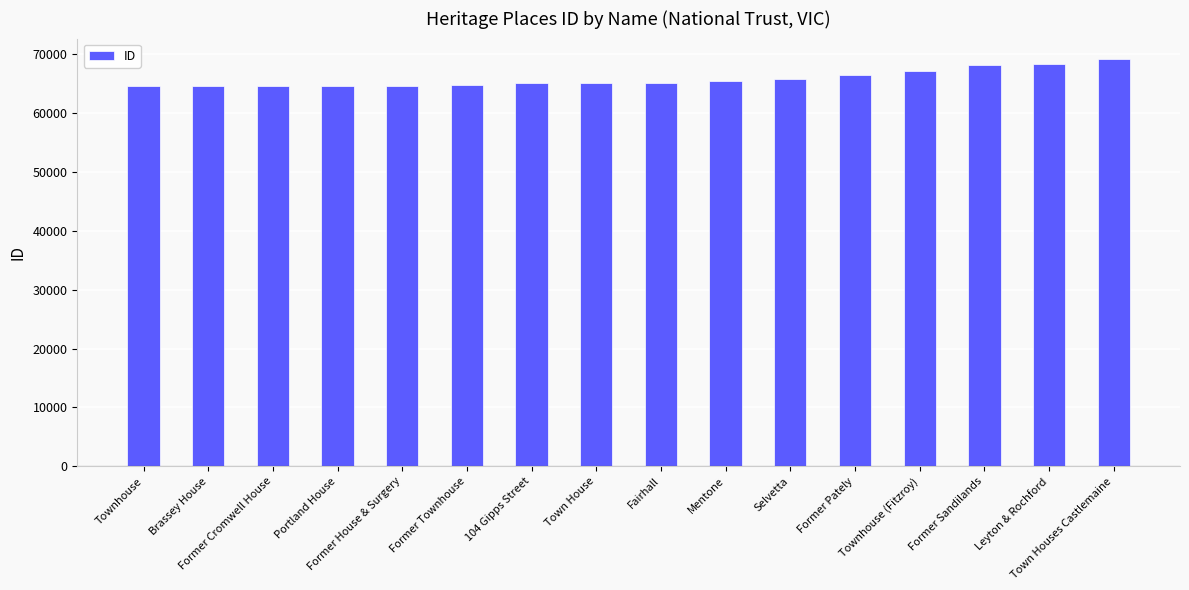

What is the ratio of the value at Mentone to the value at Selvetta?

1.0